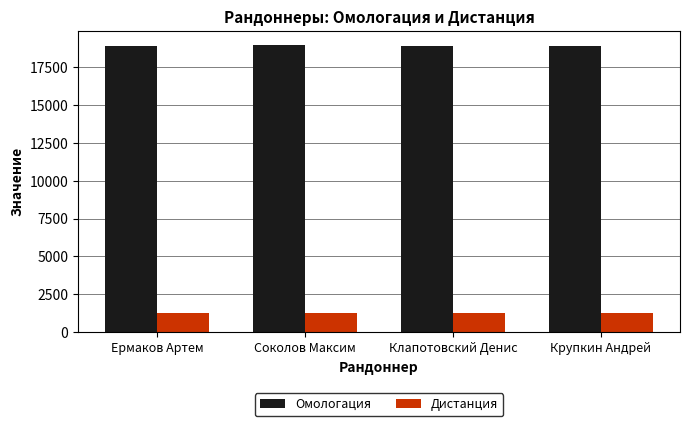

What is the difference between the Омологация values at Крупкин Андрей and Ермаков Артем?

10